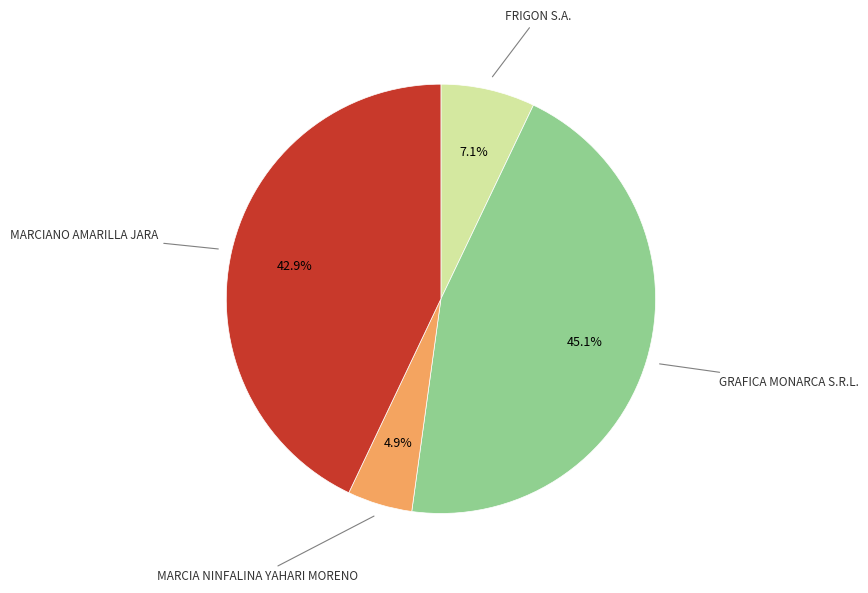

Is there a majority slice in this chart?

No